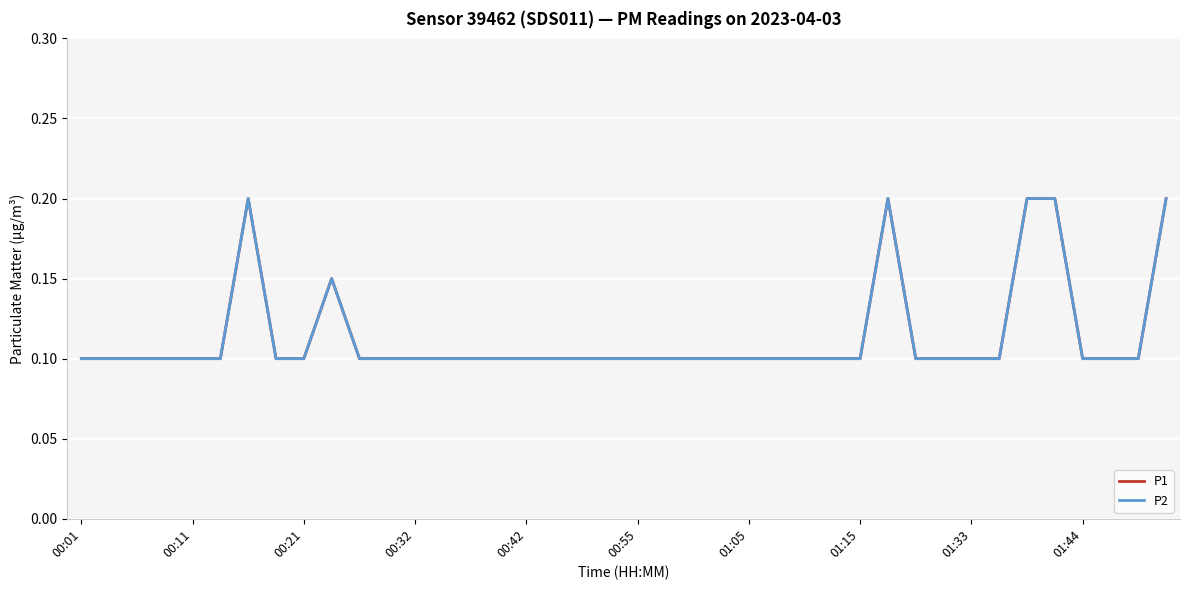

Does the chart have visible grid lines?

Yes